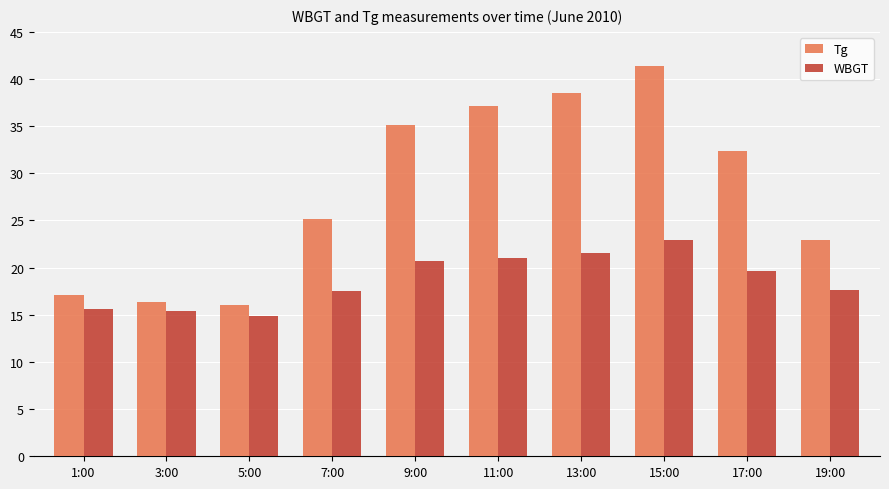

Where is WBGT nearest to the value 18?

19:00